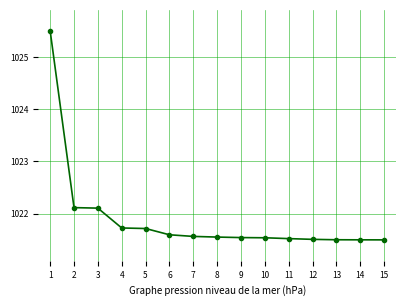

What is the average value?

1021.9